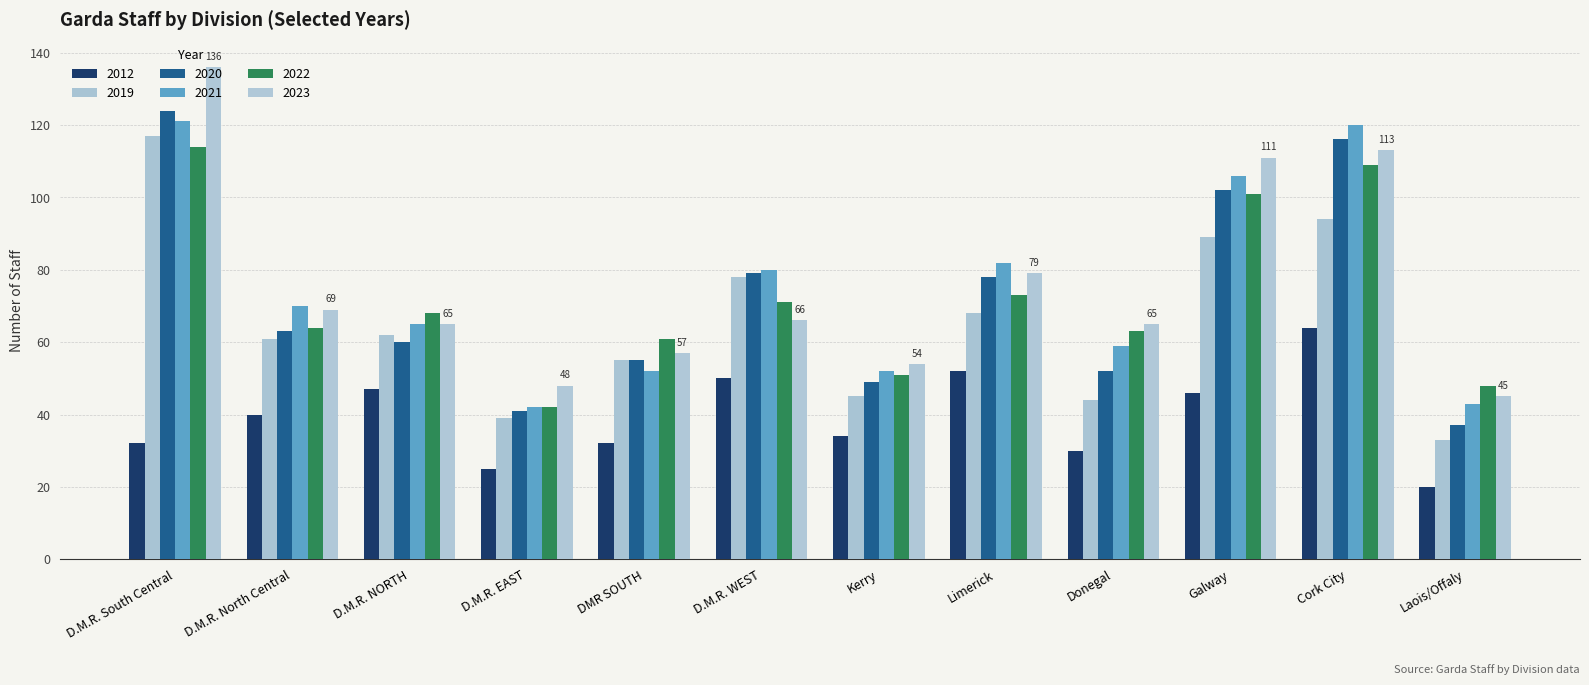

What is the spread (max minus min) of values at D.M.R. South Central?

104